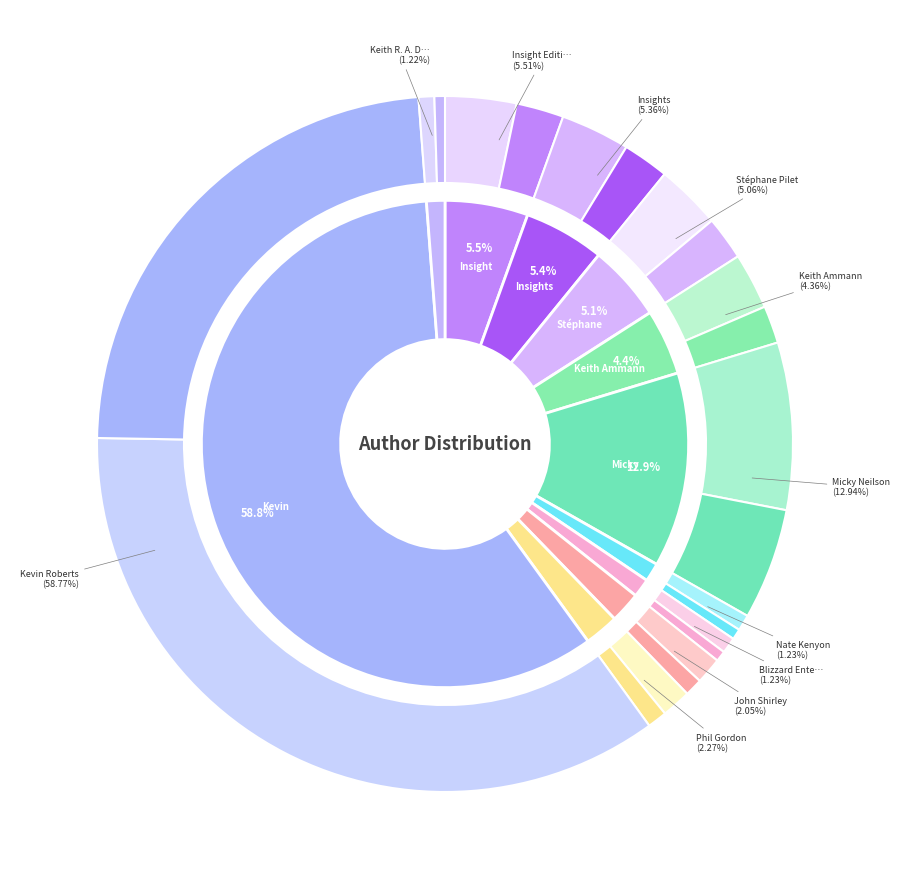

To the nearest percent, what is the difference between the Insight Editions and John Shirley slice percentages?

3%